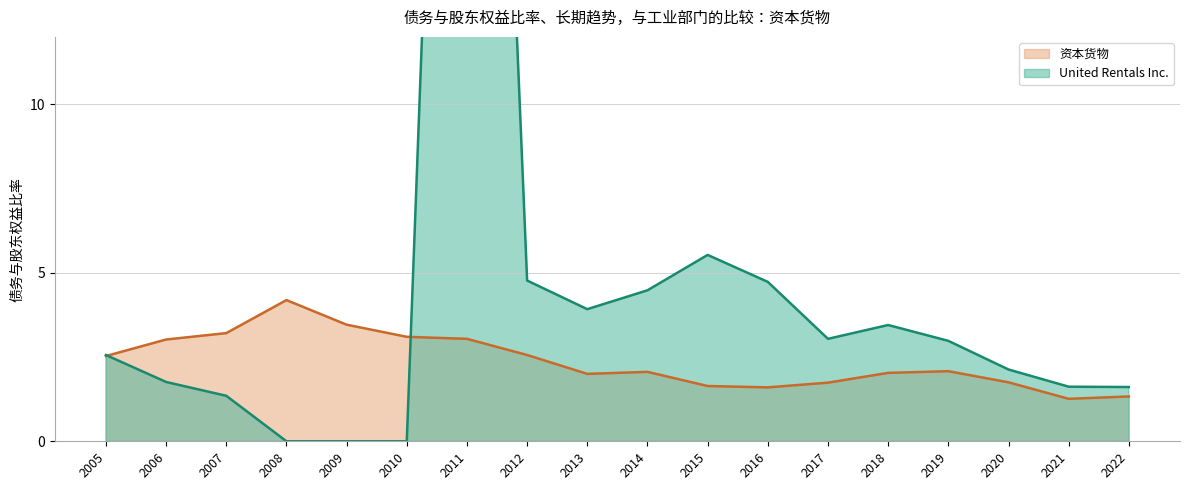

Is it true that United Rentals Inc. equals 0.4 at 2006?

False